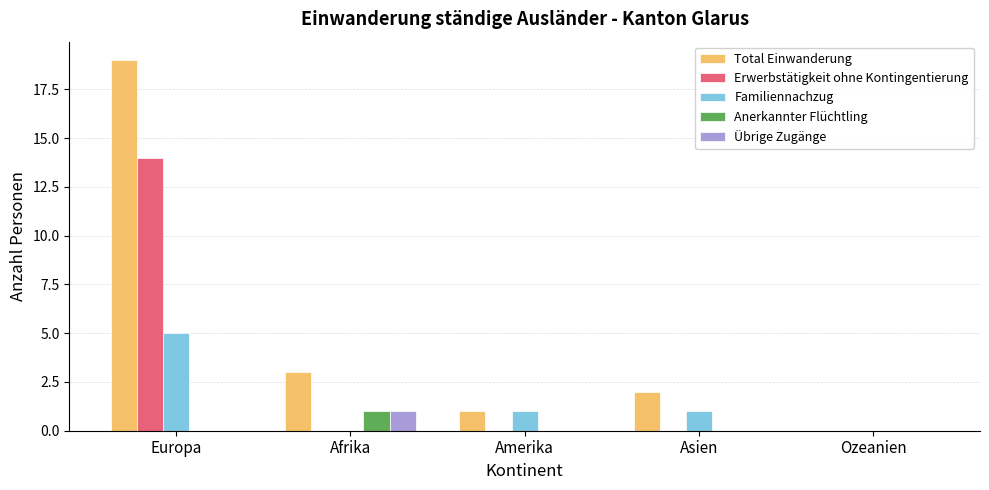

How many groups of bars are there?

5